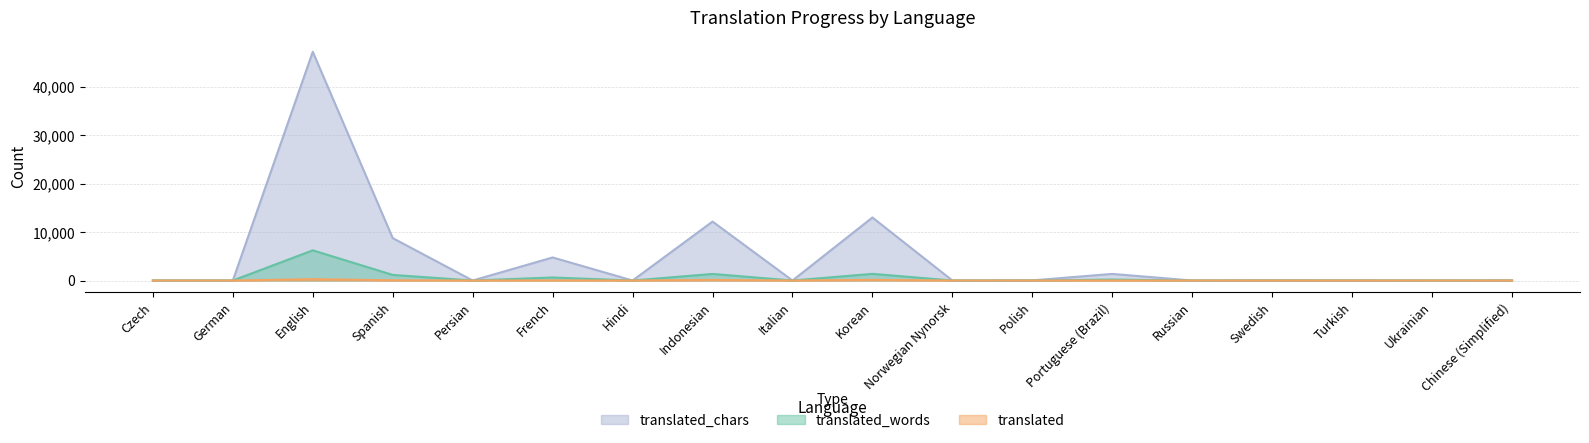

Reading left to right, list all the values displayed in this chart.

translated_words: 0	0	6228	1157	0	625	0	1357	0	1376	0	3	196	0	4	2	0	2
translated_chars: 0	0	47191	8749	0	4759	0	12163	0	13004	0	28	1363	0	30	20	0	20
translated: 0	0	275	41	0	19	0	110	0	126	0	2	5	0	2	1	0	1